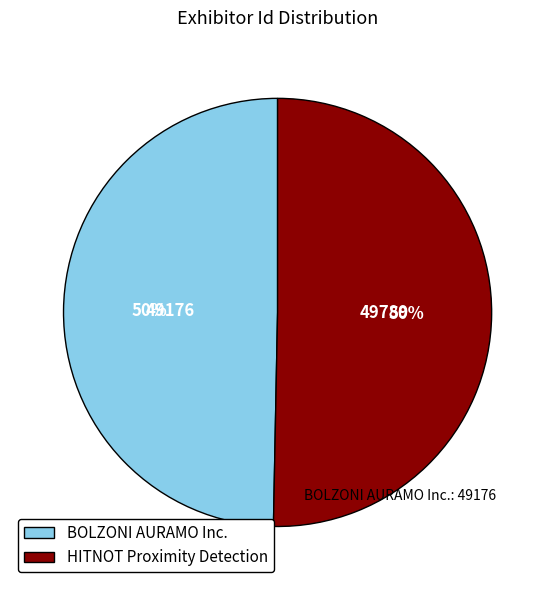

What percentage is the HITNOT Proximity Detection slice, to the nearest percent?

50%